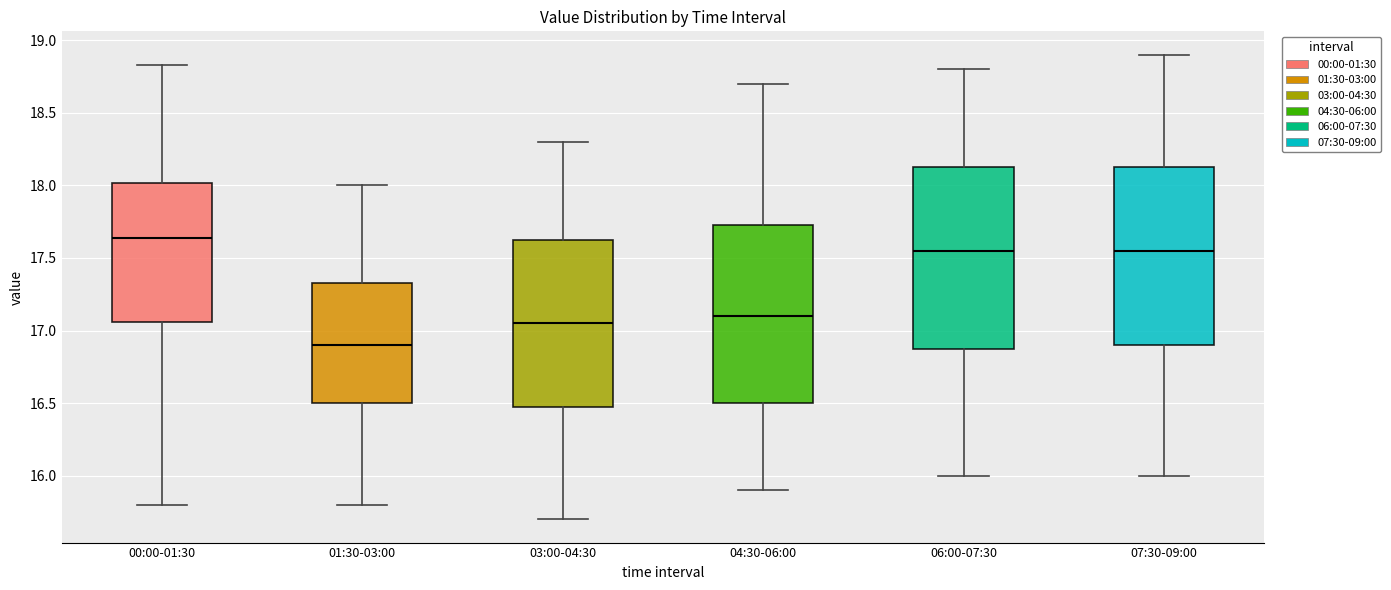

Reading left to right, transcribe this box plot: for each box, give where its median line is, the range the box spans, and where its two whiskers end, as read against the y-axis. The values are not printed on the chart, so give them approximately, as read against the axis.

00:00-01:30: median 17.65, box 17.05 to 18.00, whiskers 15.80 to 18.85
01:30-03:00: median 16.90, box 16.50 to 17.35, whiskers 15.80 to 18.00
03:00-04:30: median 17.05, box 16.50 to 17.65, whiskers 15.70 to 18.30
04:30-06:00: median 17.10, box 16.50 to 17.75, whiskers 15.90 to 18.70
06:00-07:30: median 17.55, box 16.90 to 18.15, whiskers 16.00 to 18.80
07:30-09:00: median 17.55, box 16.90 to 18.15, whiskers 16.00 to 18.90